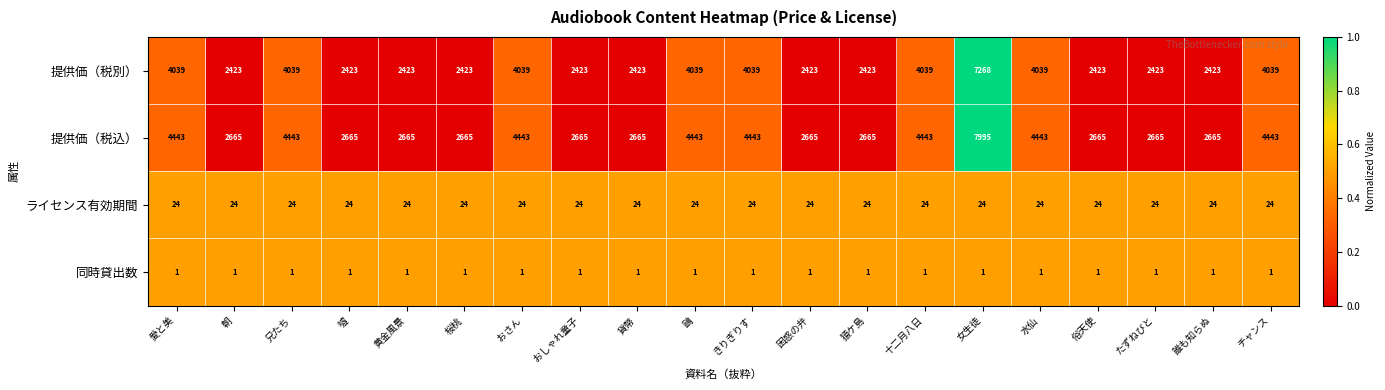

At which category is the sum across all series the highest?

女生徒